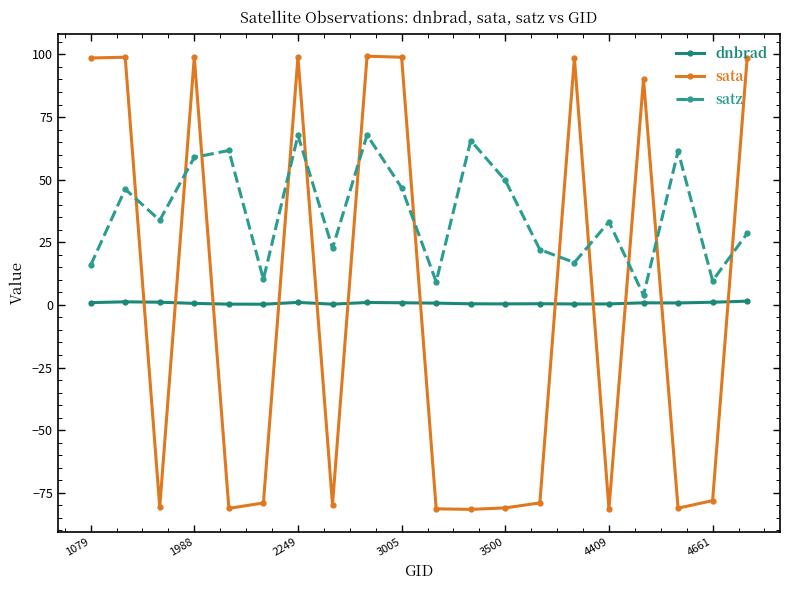

What is the difference between the second highest and second lowest values in the satz series?

58.5